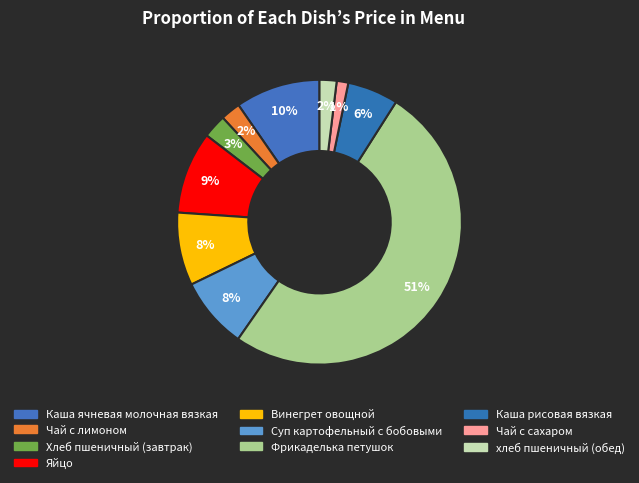

How many slices are in this pie chart?

10